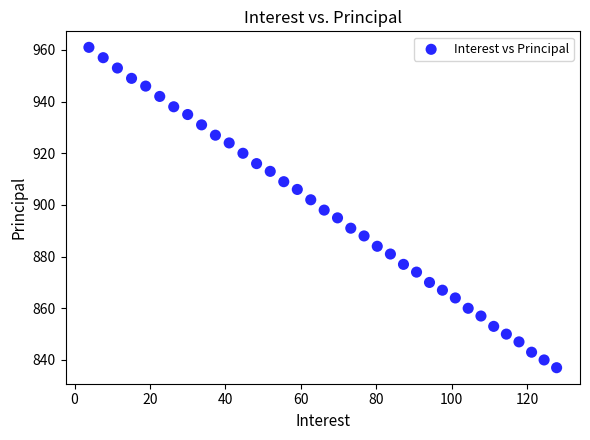

What is the range of Y values (max minus min)?

124